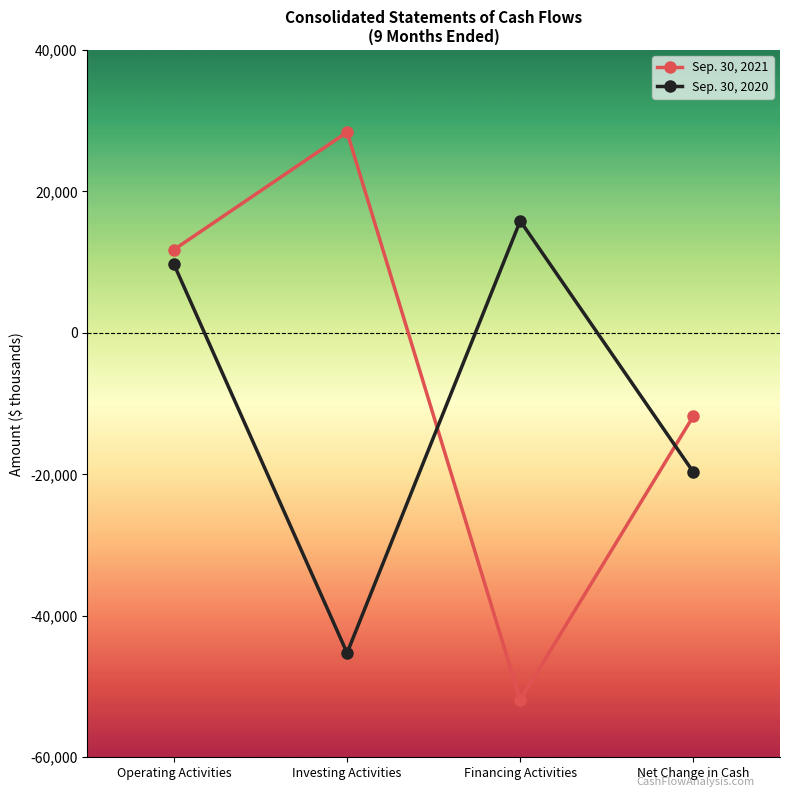

Is the value of Sep. 30, 2020 at Investing Activities greater than the value of Sep. 30, 2021 at Operating Activities?

No